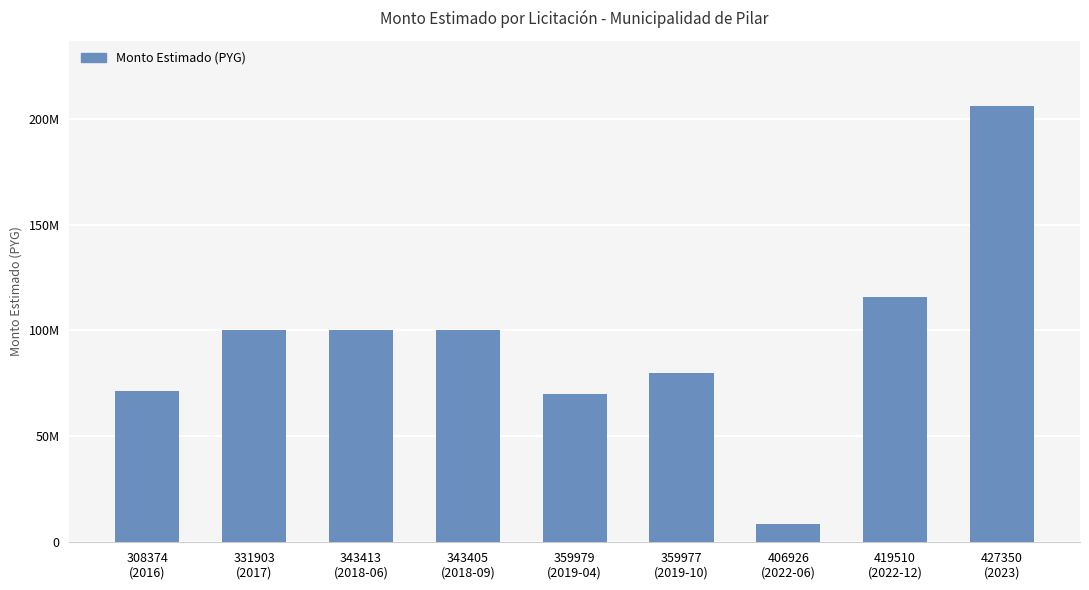

How many bars are there in total?

9